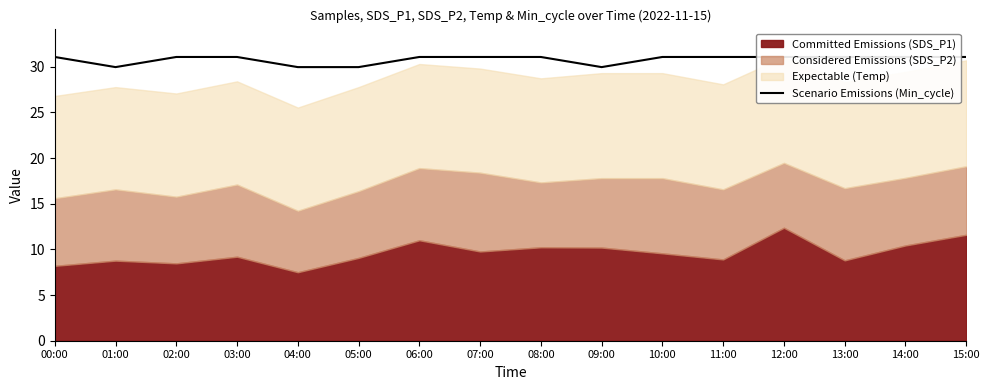

True or false: the data has more than 1 interior local peaks.

False